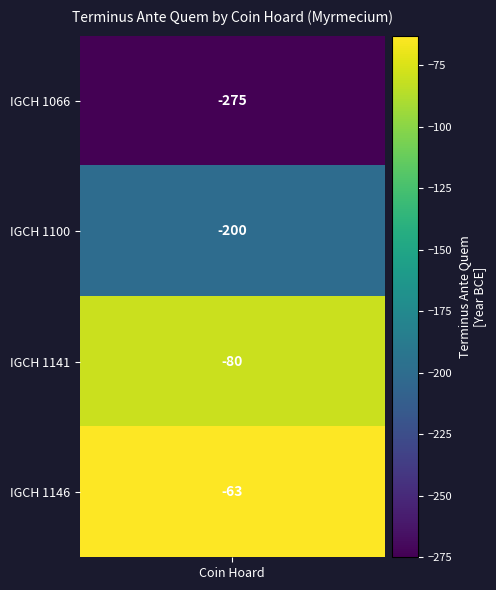

What is the change in value from IGCH 1066 to IGCH 1146?

+212